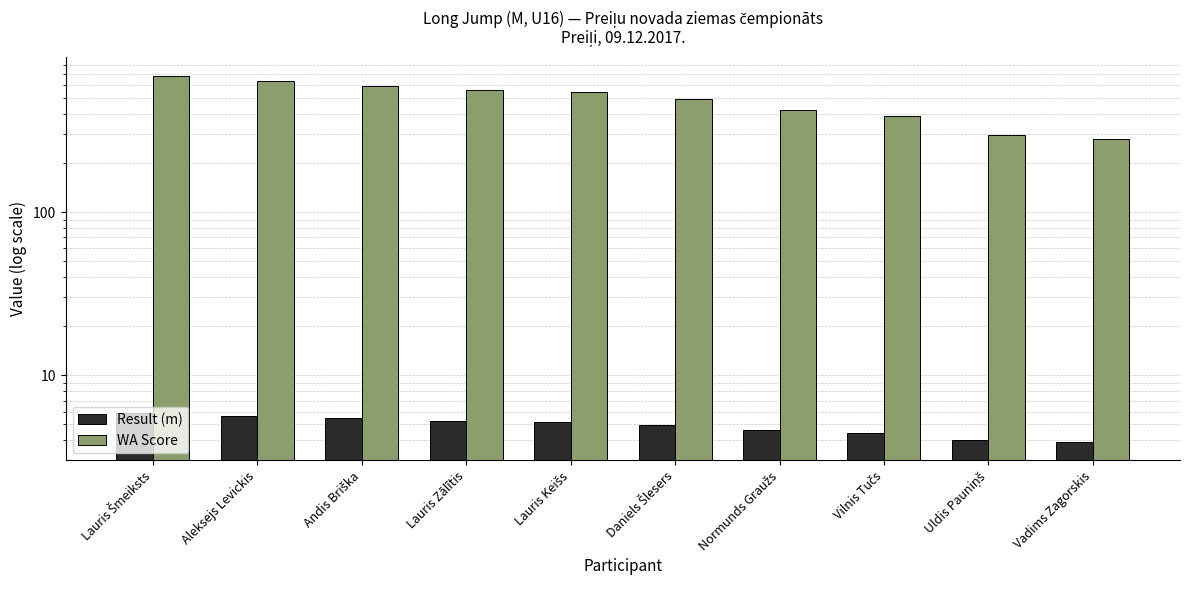

What is the highest value of the Result (m) series?

5.9